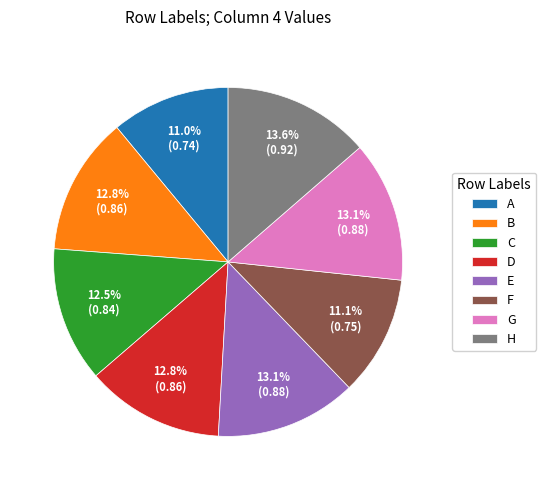

Which category has the biggest portion of the pie?

H